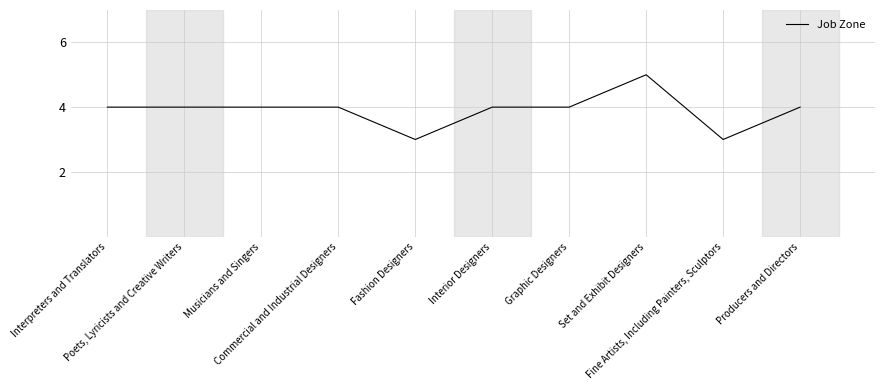

Reading left to right, extract all data points from this chart.

4	4	4	4	3	4	4	5	3	4